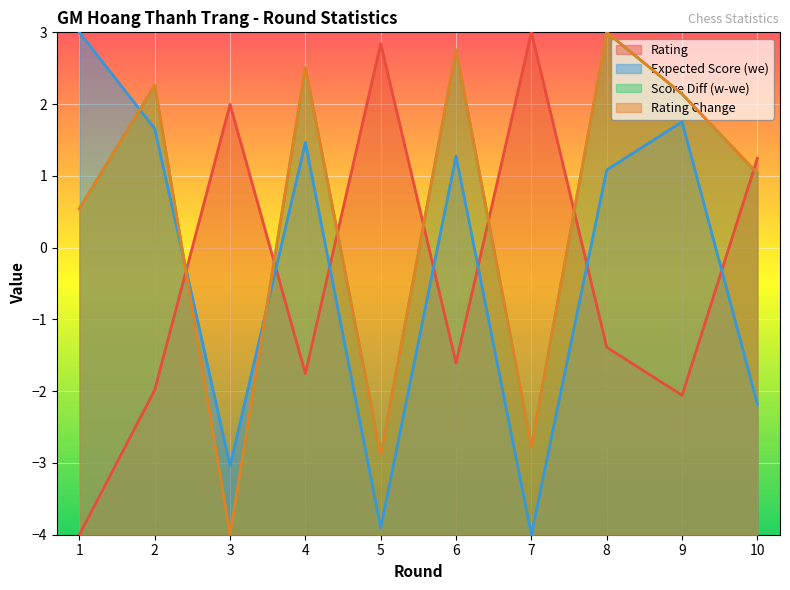

Reading left to right, transcribe all the data shown in this chart.

Rtg: 1=-4.0	2=-2.0	3=2.0	4=-1.8	5=2.8	6=-1.6	7=3.0	8=-1.4	9=-2.1	10=1.2
we: 1=3.0	2=1.7	3=-3.0	4=1.5	5=-3.9	6=1.3	7=-4.0	8=1.1	9=1.8	10=-2.2
w-we: 1=0.5	2=2.3	3=-4.0	4=2.5	5=-2.9	6=2.8	7=-2.8	8=3.0	9=2.1	10=1.0
rtg+/-: 1=0.5	2=2.3	3=-4.0	4=2.5	5=-2.9	6=2.8	7=-2.8	8=3.0	9=2.1	10=1.0